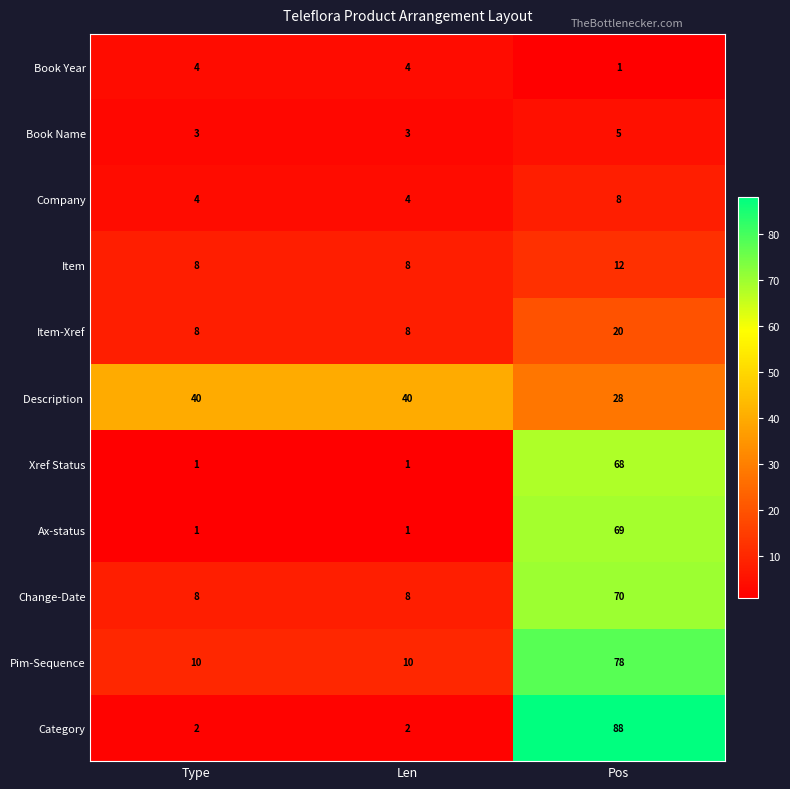

What is the spread (max minus min) of values at Len?

39